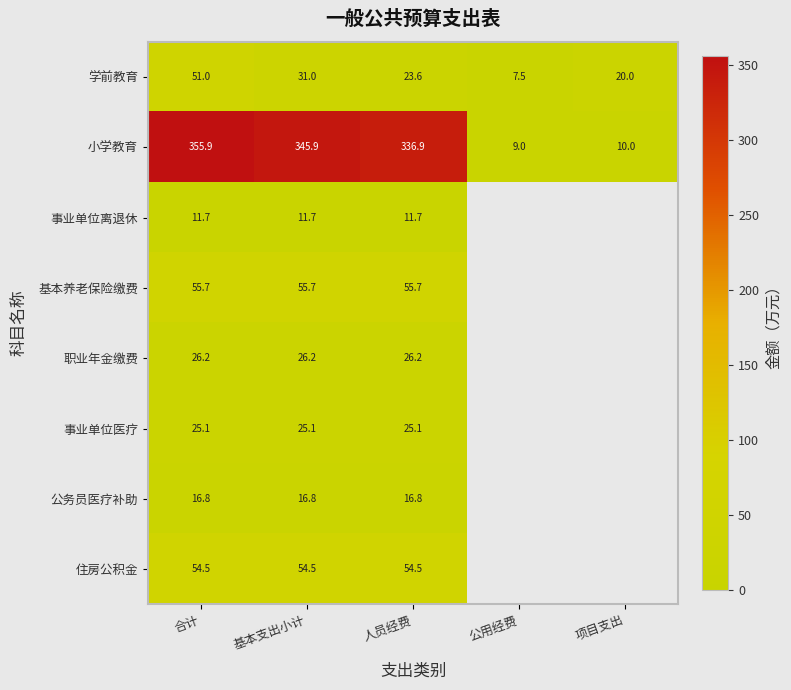

Is the value of 小学教育 at 基本支出小计 greater than the value of 事业单位离退休 at 合计?

Yes